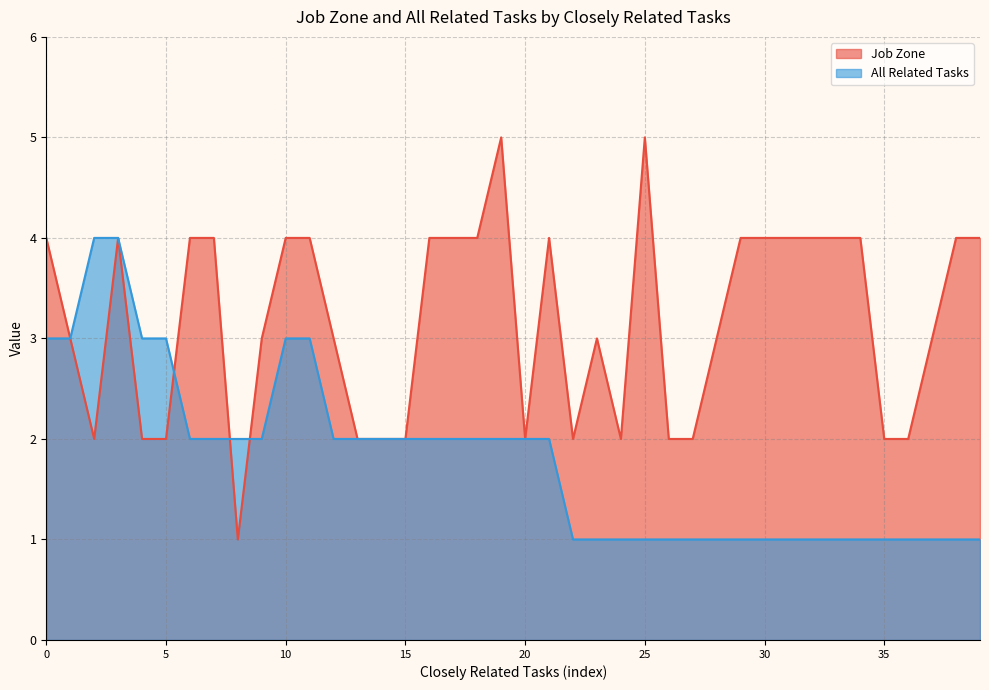

Rank the series by their average value, from highest to lowest.

Job Zone, All Related Tasks